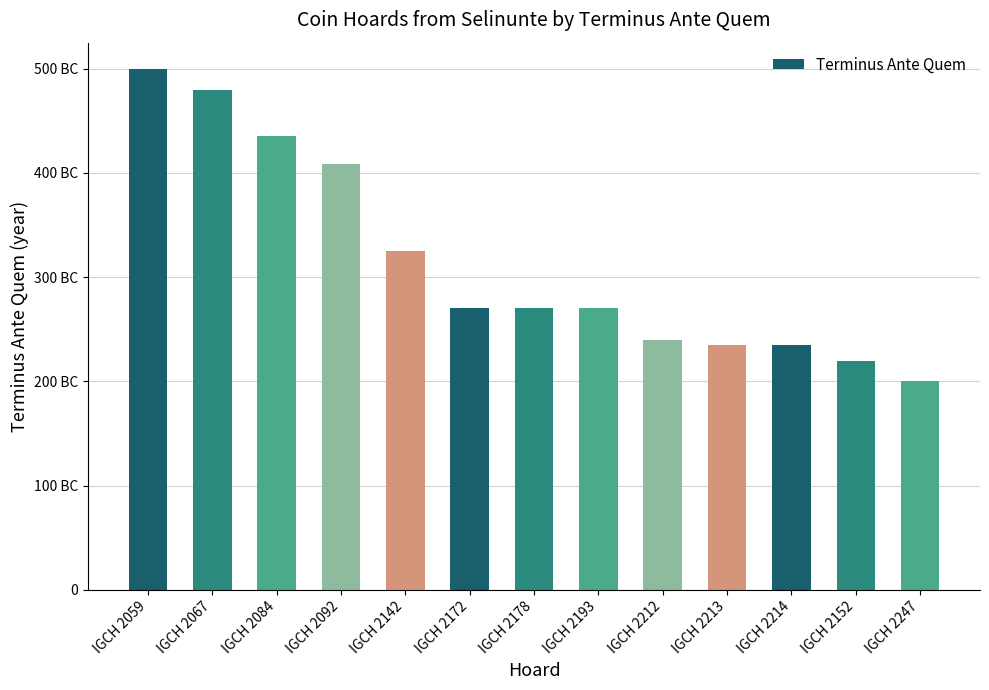

Does the chart contain any negative values?

No